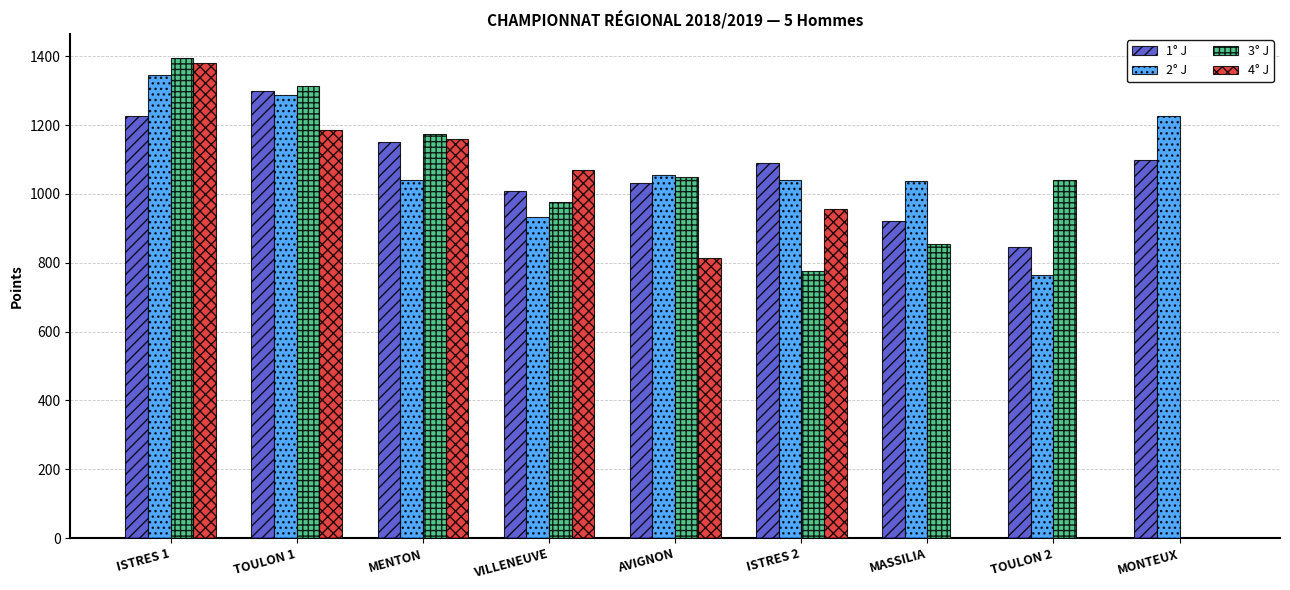

What is the average value of the 2° J series?

1080.9